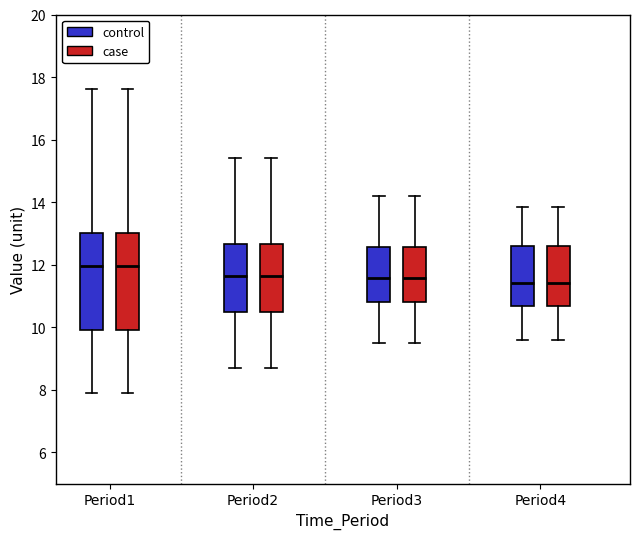

Reading left to right, read every box against the y-axis: the position of its median line, the range the box covers, and the ends of its whiskers. The values are not printed on the chart, so give them approximately, as read against the axis.

Period1 (control): median 12.0, box 10.0 to 13.0, whiskers 8.0 to 17.6
Period1 (case): median 12.0, box 10.0 to 13.0, whiskers 8.0 to 17.6
Period2 (control): median 11.6, box 10.4 to 12.6, whiskers 8.6 to 15.4
Period2 (case): median 11.6, box 10.4 to 12.6, whiskers 8.6 to 15.4
Period3 (control): median 11.6, box 10.8 to 12.6, whiskers 9.6 to 14.2
Period3 (case): median 11.6, box 10.8 to 12.6, whiskers 9.6 to 14.2
Period4 (control): median 11.4, box 10.6 to 12.6, whiskers 9.6 to 13.8
Period4 (case): median 11.4, box 10.6 to 12.6, whiskers 9.6 to 13.8